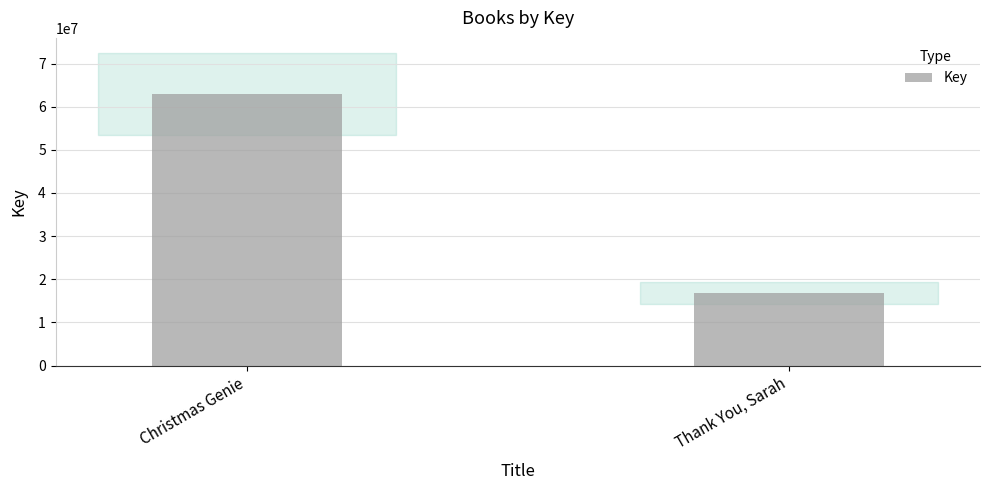

Which label corresponds to the smallest value in the chart?

Thank You, Sarah